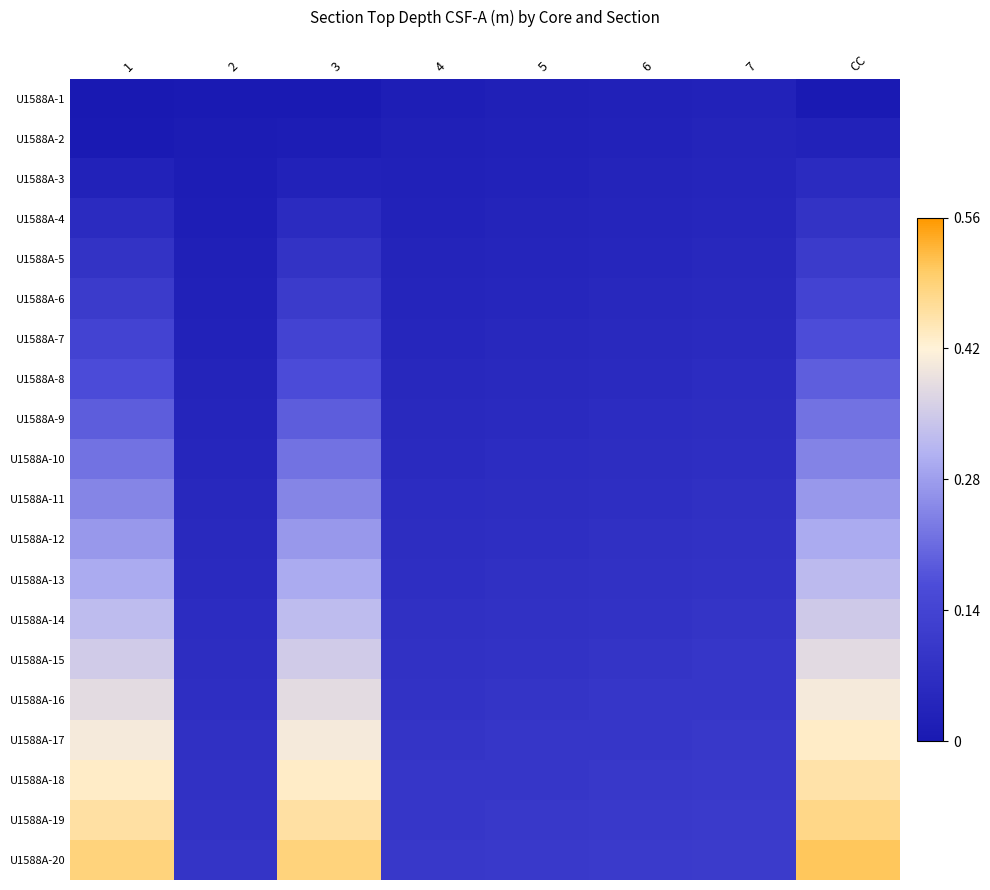

Between 3 and 6, which is larger?

6